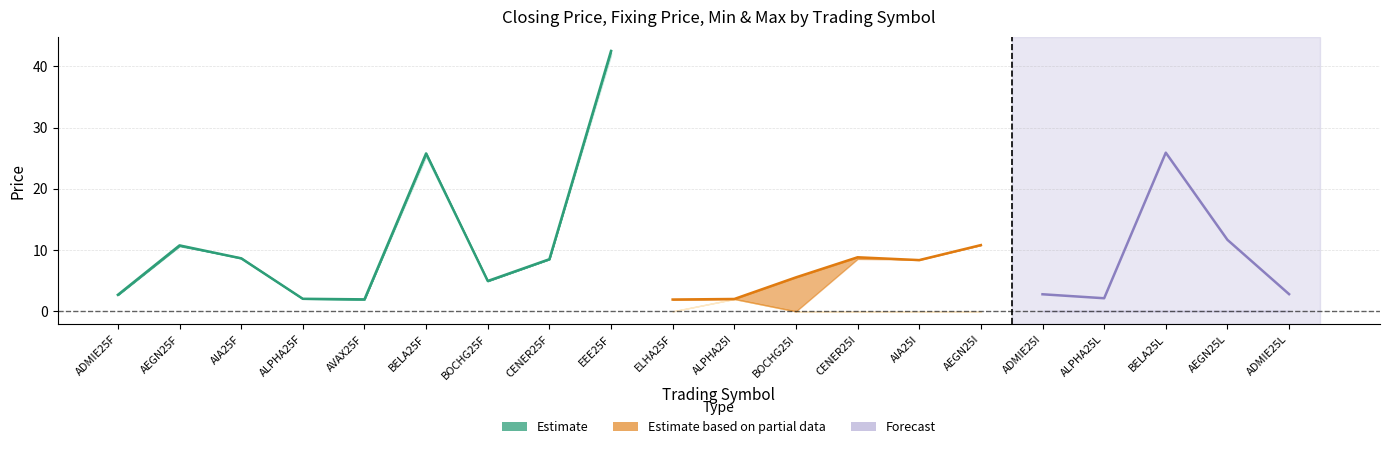

What is the label of the 3rd point from the left?

AIA25F